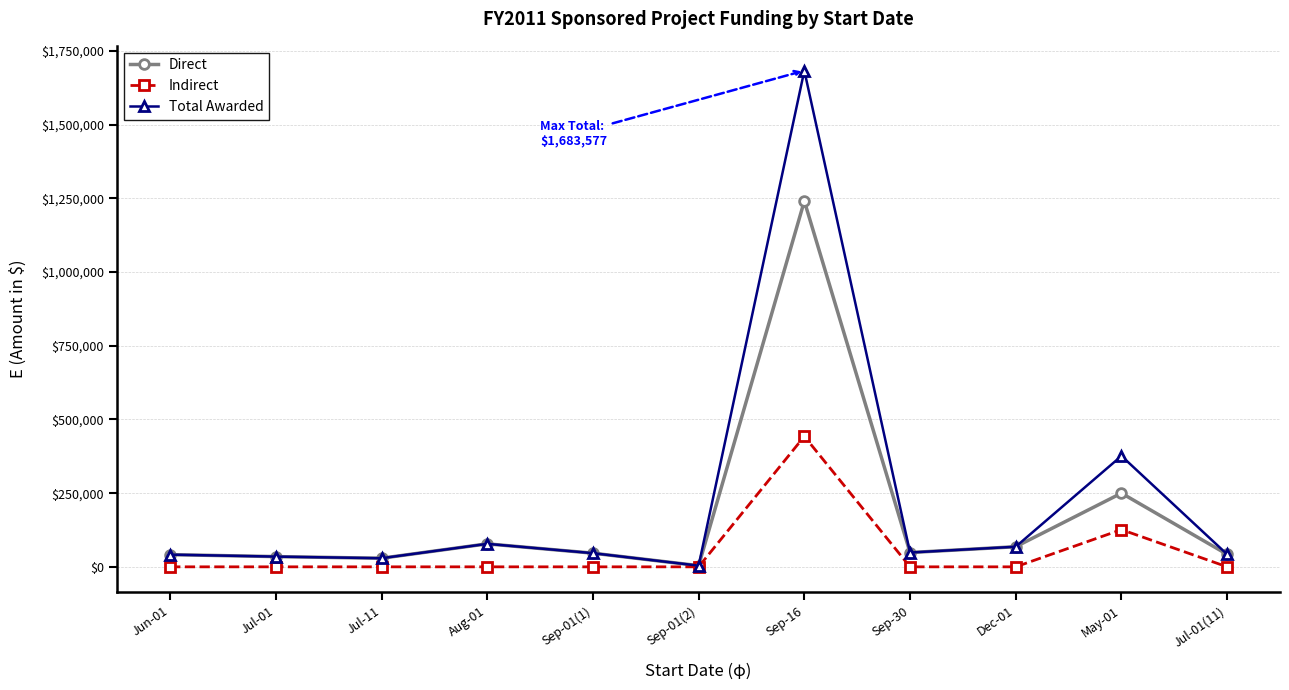

What is the sum of the Indirect values at Aug-01 and Sep-16?

442738